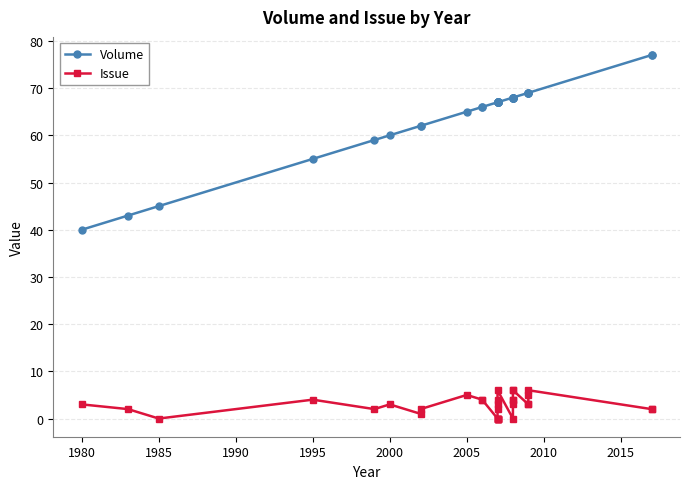

List the series in order of their overall mean, highest first.

Volume, Issue